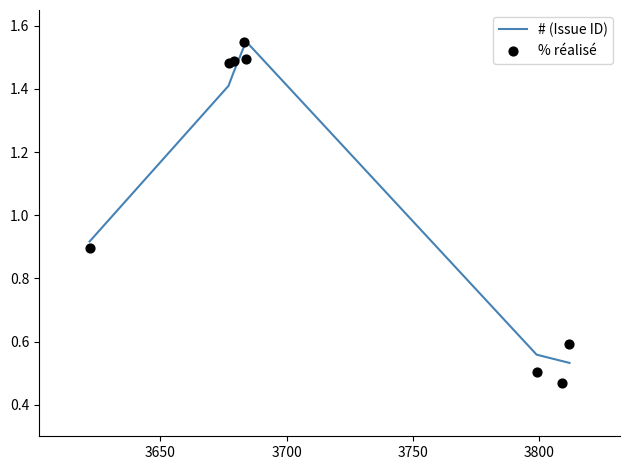

What are all the series names shown in the legend?

# (Issue ID), % réalisé